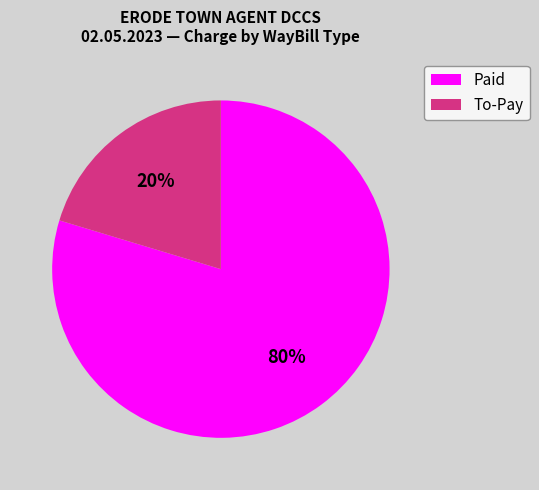

What is the smallest slice in the pie chart?

To-Pay